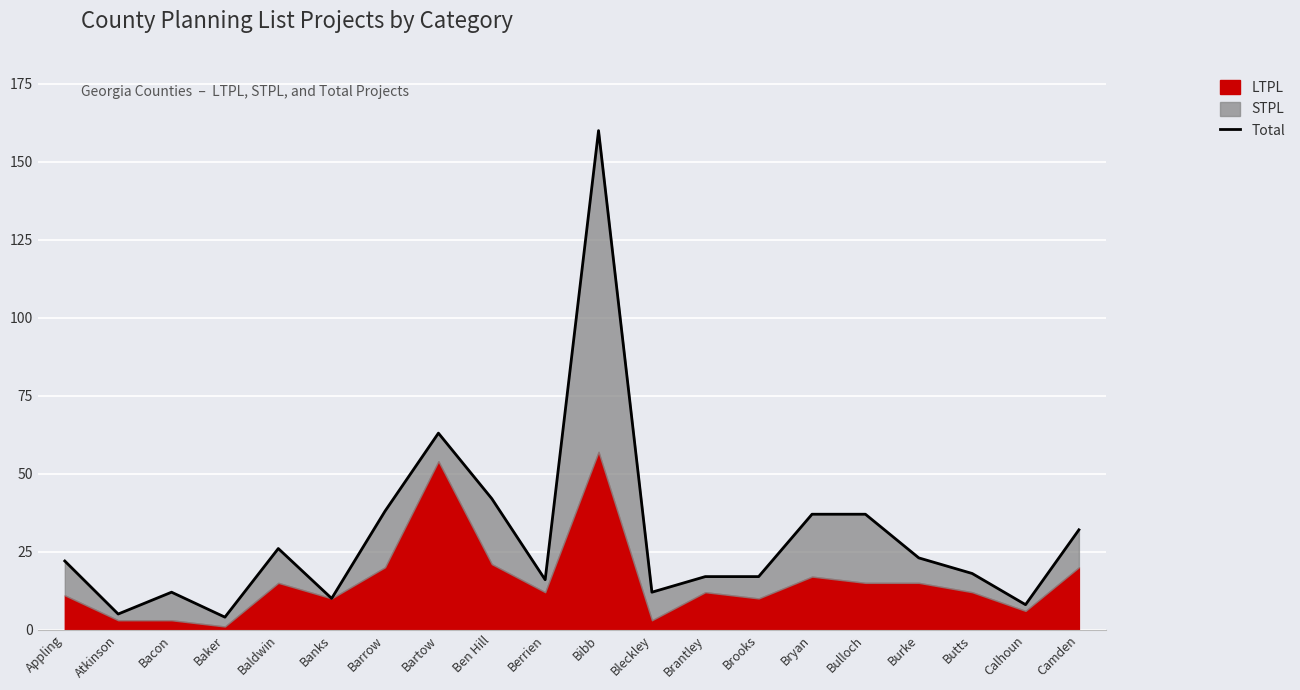

What is the greatest value displayed?

160